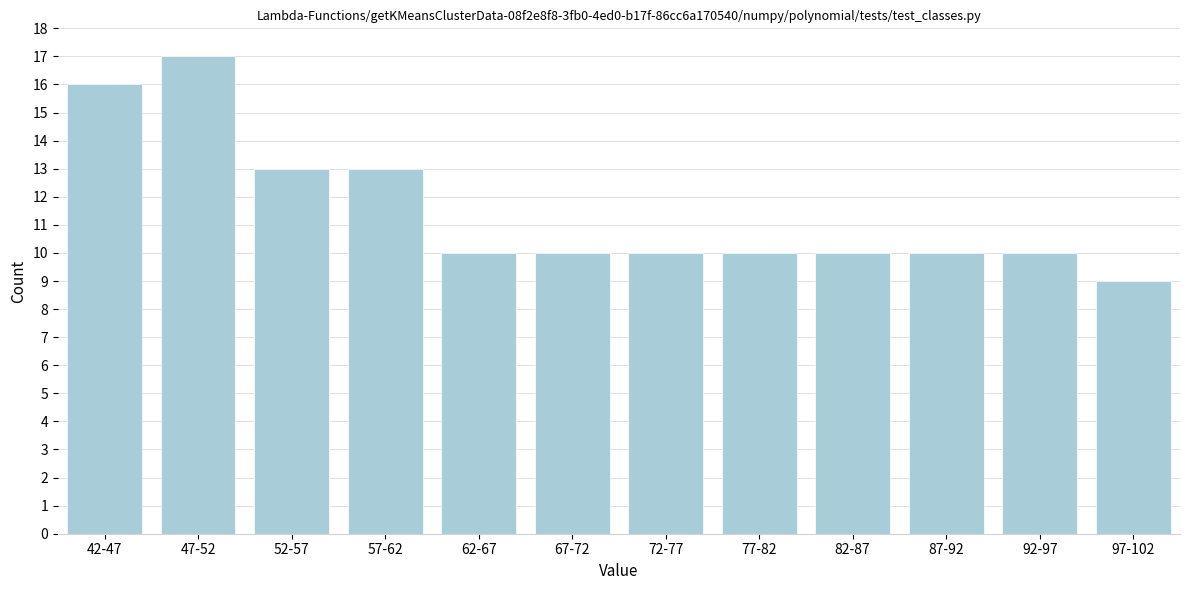

Reading left to right, extract all data points from this chart.

16	17	13	13	10	10	10	10	10	10	10	9